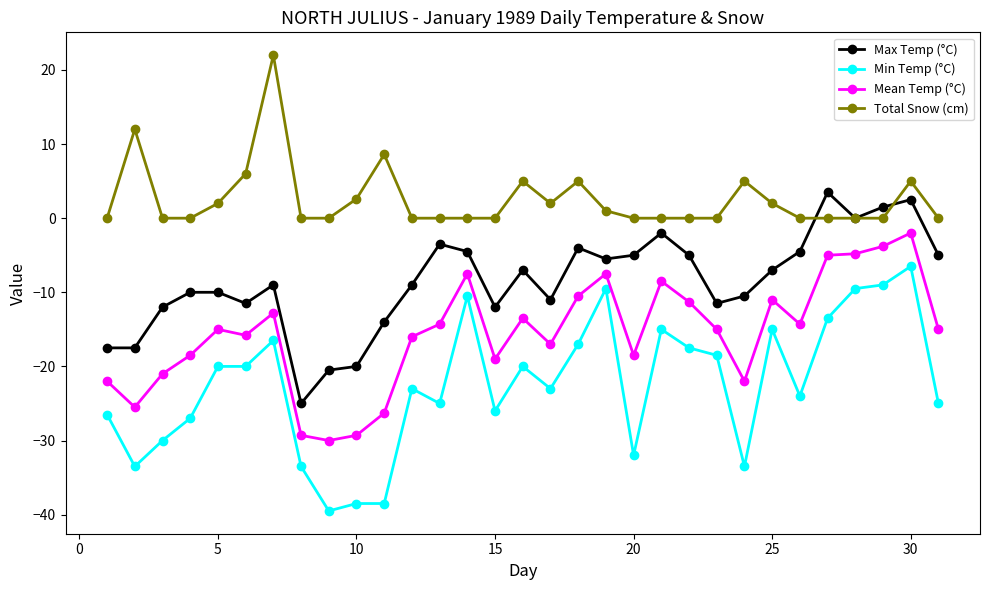

What is the maximum value shown in the chart?

22.0